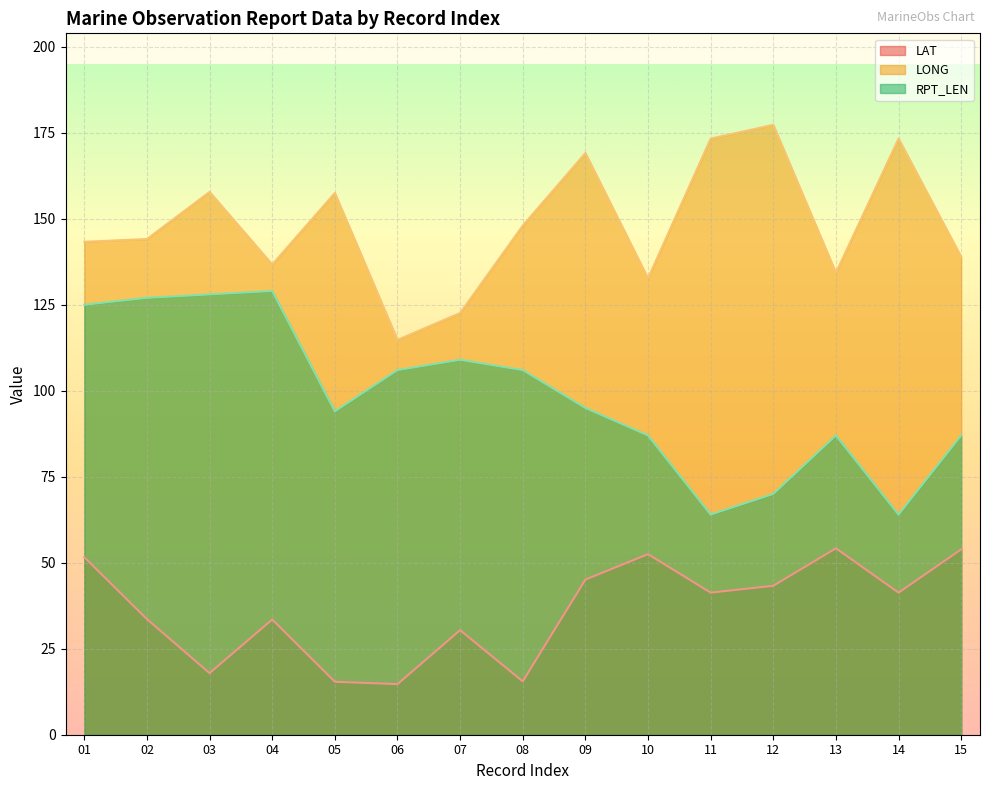

At 03, list the series in order from smallest to largest.

LAT line, RPT_LEN line, LONG line